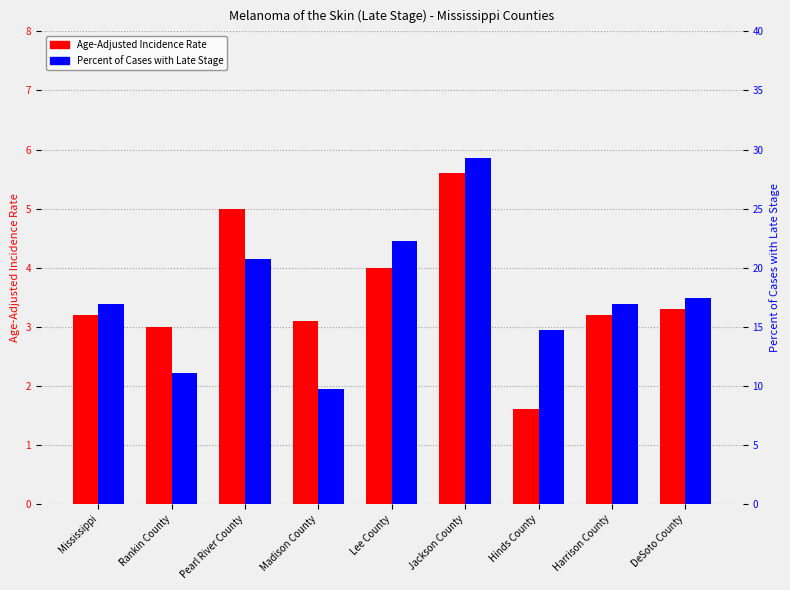

Reading left to right, what are all the values shown in this chart?

Age-Adjusted Incidence Rate: Mississippi=3.2	Rankin County=3.0	Pearl River County=5.0	Madison County=3.1	Lee County=4.0	Jackson County=5.6	Hinds County=1.6	Harrison County=3.2	DeSoto County=3.3
Percent of Cases with Late Stage: Mississippi=16.9	Rankin County=11.1	Pearl River County=20.7	Madison County=9.7	Lee County=22.3	Jackson County=29.3	Hinds County=14.7	Harrison County=16.9	DeSoto County=17.4